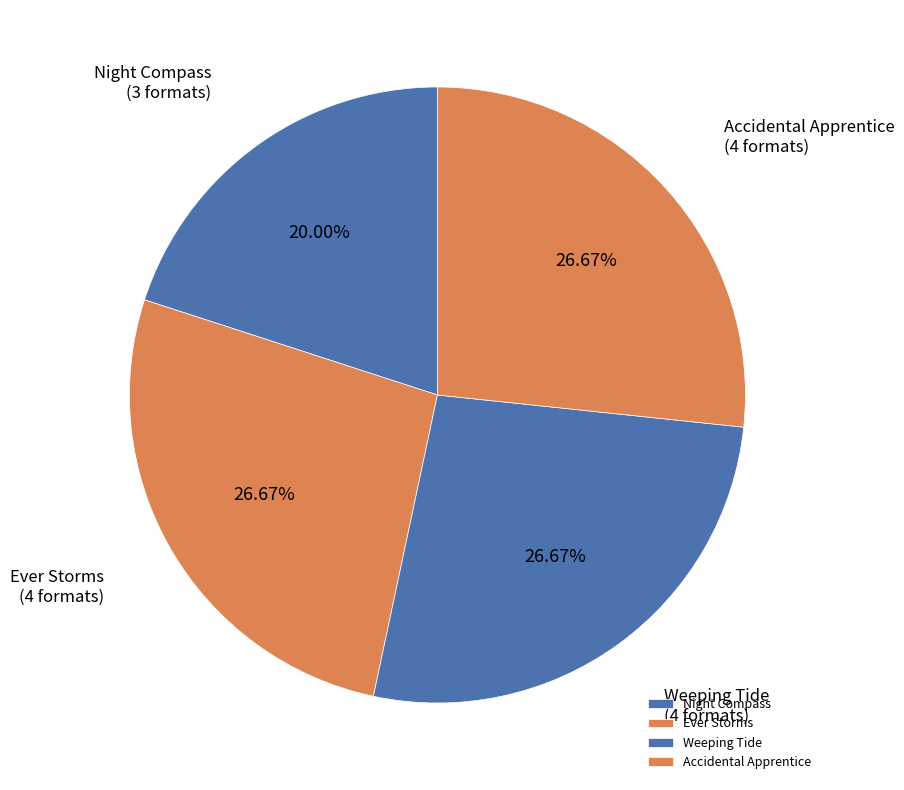

To the nearest percent, what is the combined percentage of Ever Storms and Weeping Tide?

53%